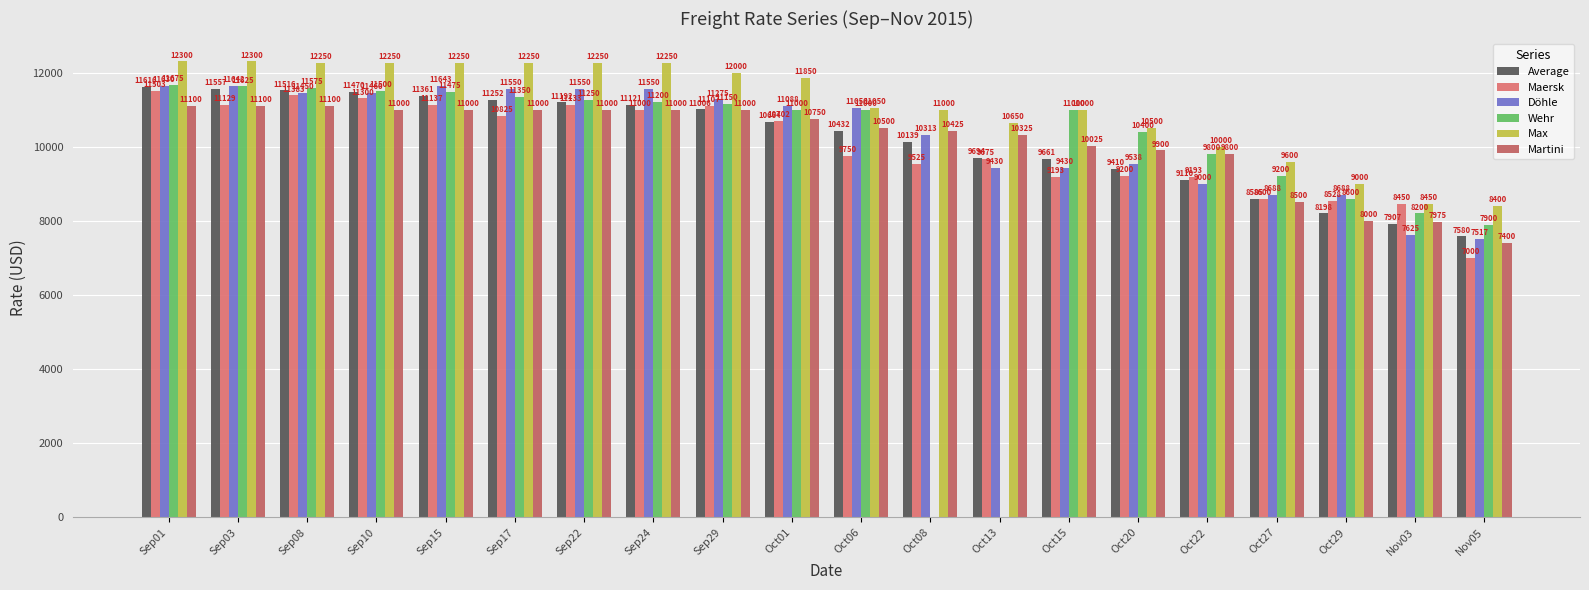

How many data points in Döhle are less than 11088?

10